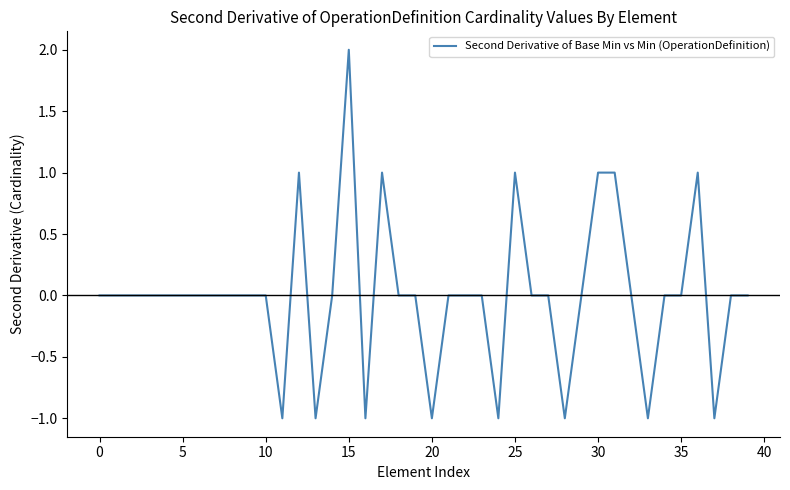

What is the difference between the maximum and minimum values?

3